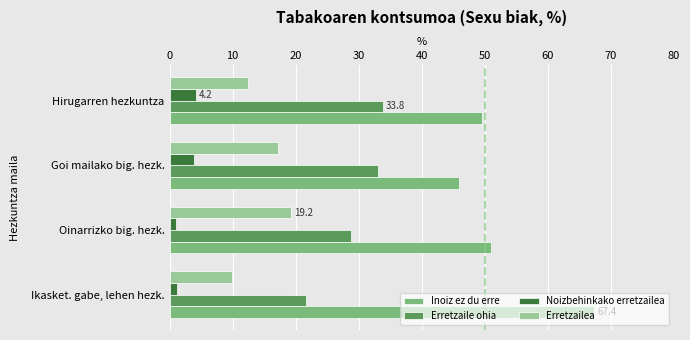

Is it true that Erretzailea equals 19.2 at Oinarrizko big. hezk.?

True